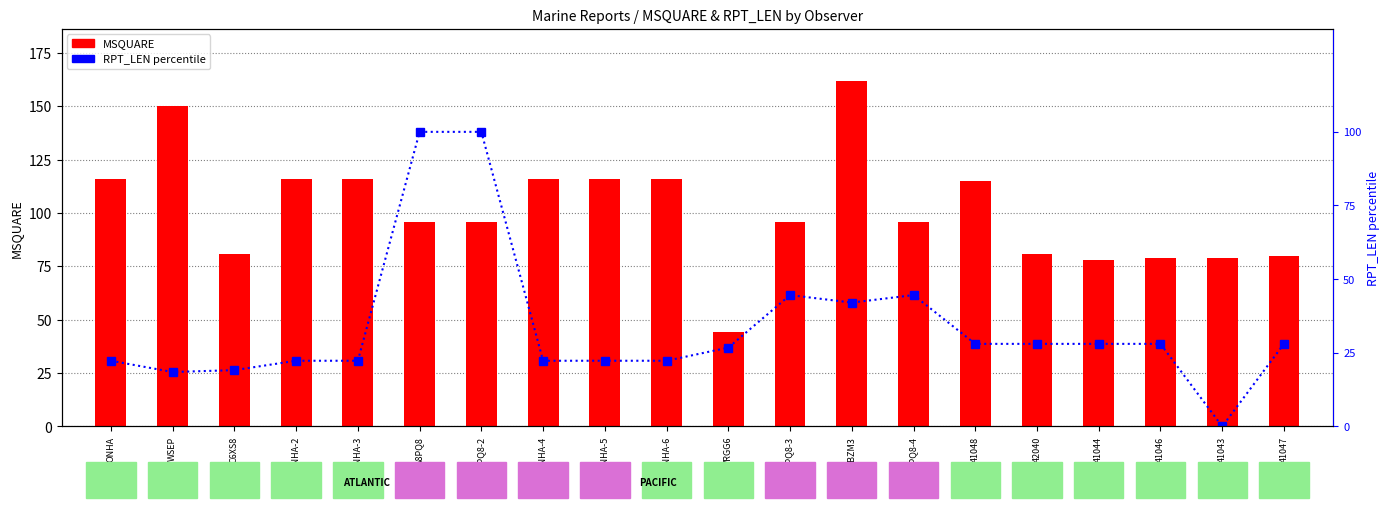

Rank the categories by RPT_LEN percentile value from lowest to highest.

41043, WSEP, C6XS8, ONHA, ONHA-2, ONHA-3, ONHA-4, ONHA-5, ONHA-6, VRGG6, 41048, 42040, 41044, 41046, 41047, 5BZM3, A8PQ8-3, A8PQ8-4, A8PQ8, A8PQ8-2